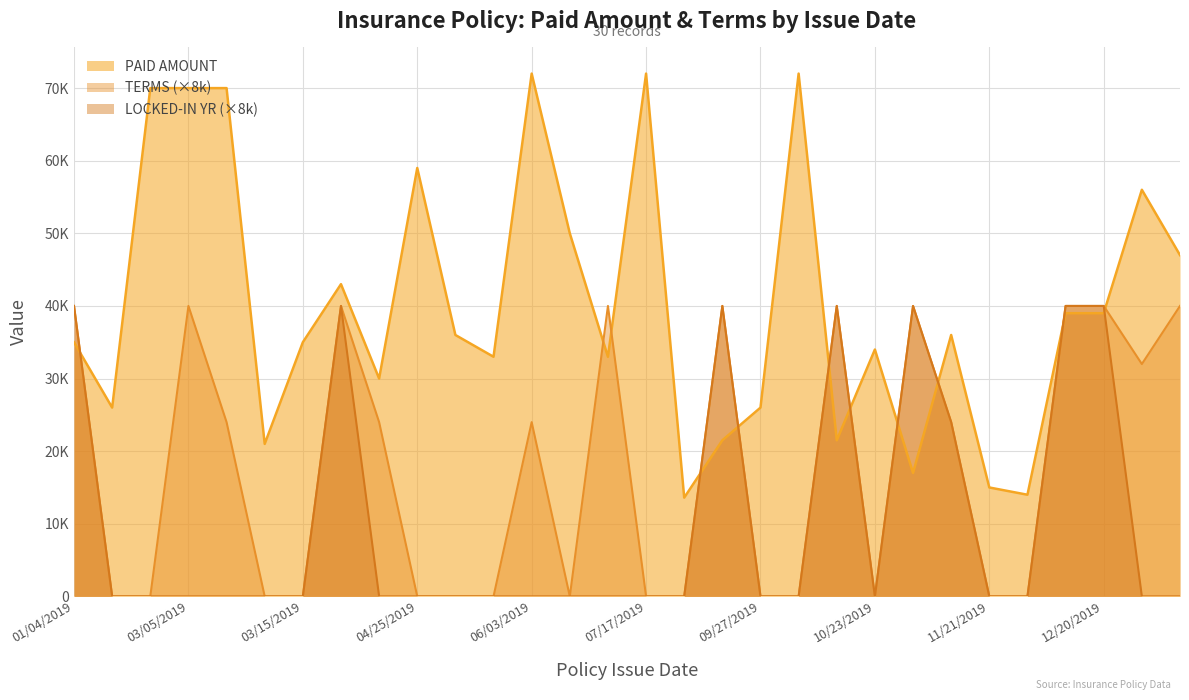

At 01/14/2019, list the series in order from largest to smallest.

PAID AMOUNT, TERMS, LOCKED-IN YR